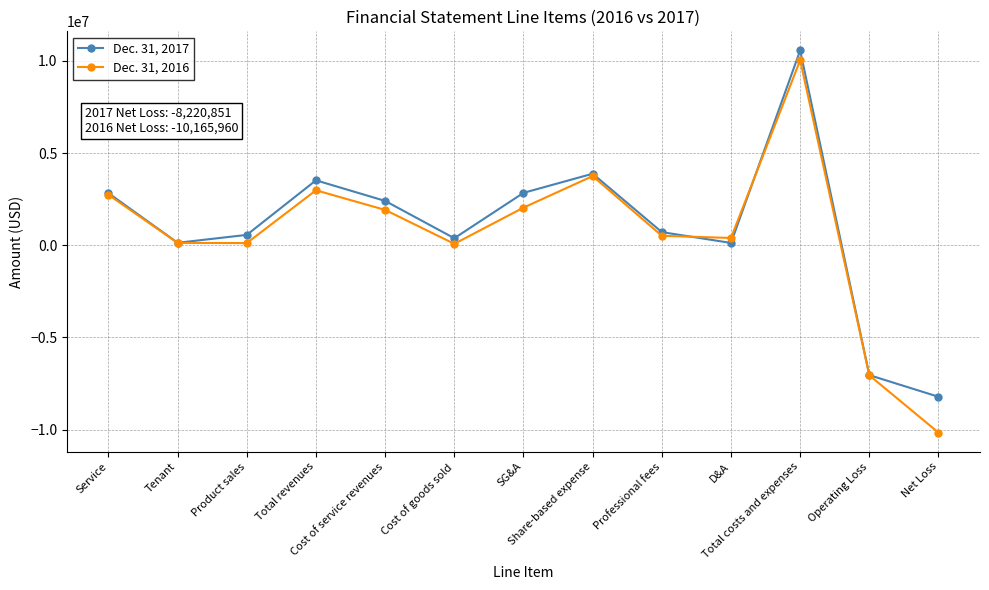

What is the value of the Dec. 31, 2017 point at the 2nd from the left?

132780